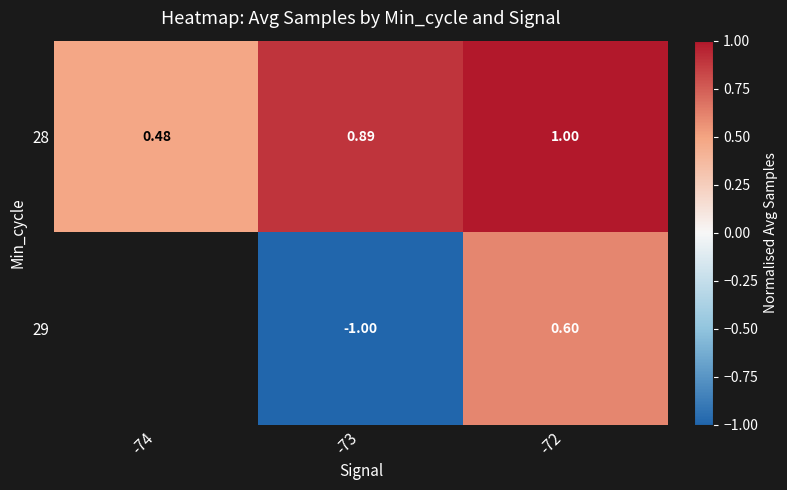

Is the value of 28 at -72 greater than the value of 29 at -73?

Yes